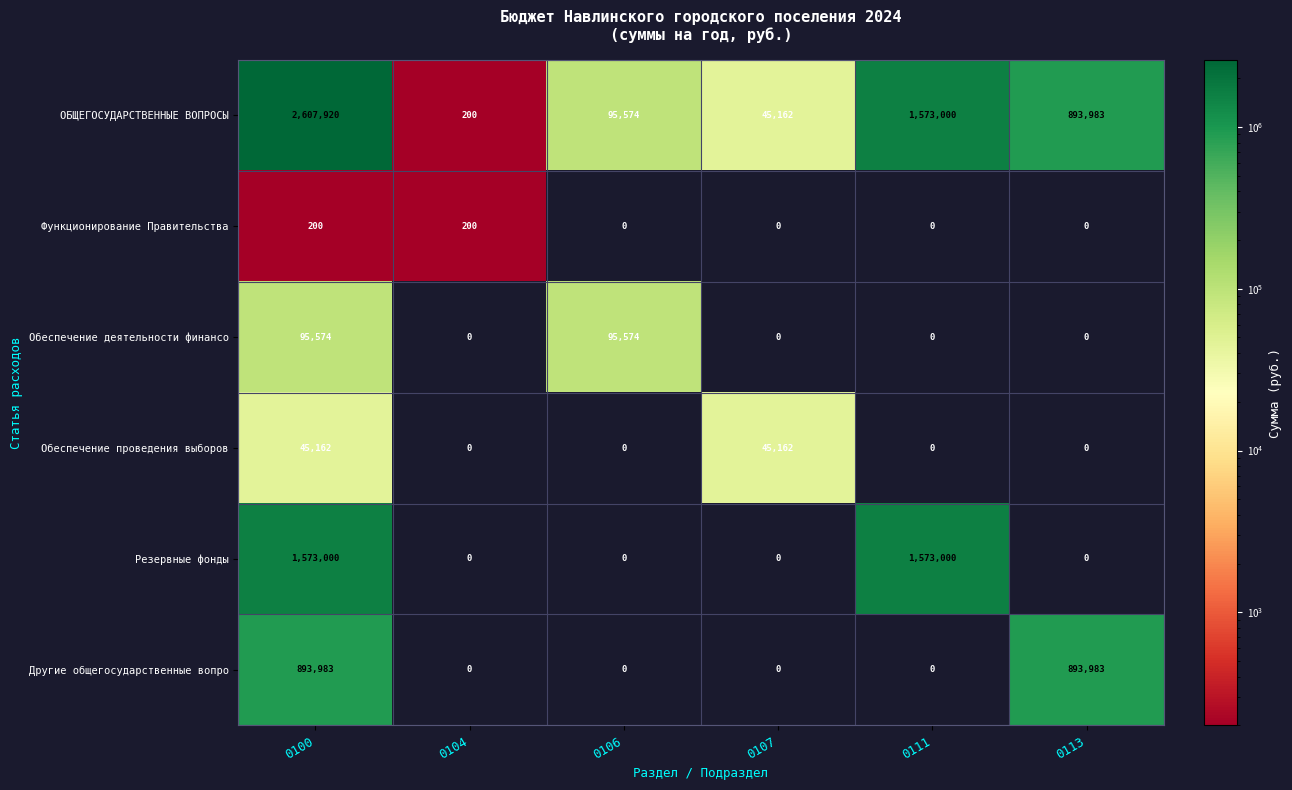

List the series in order of their peak value, lowest first.

Функционирование Правительства, Обеспечение проведения выборов, Обеспечение деятельности финансо, Другие общегосударственные вопро, Резервные фонды, ОБЩЕГОСУДАРСТВЕННЫЕ ВОПРОСЫ